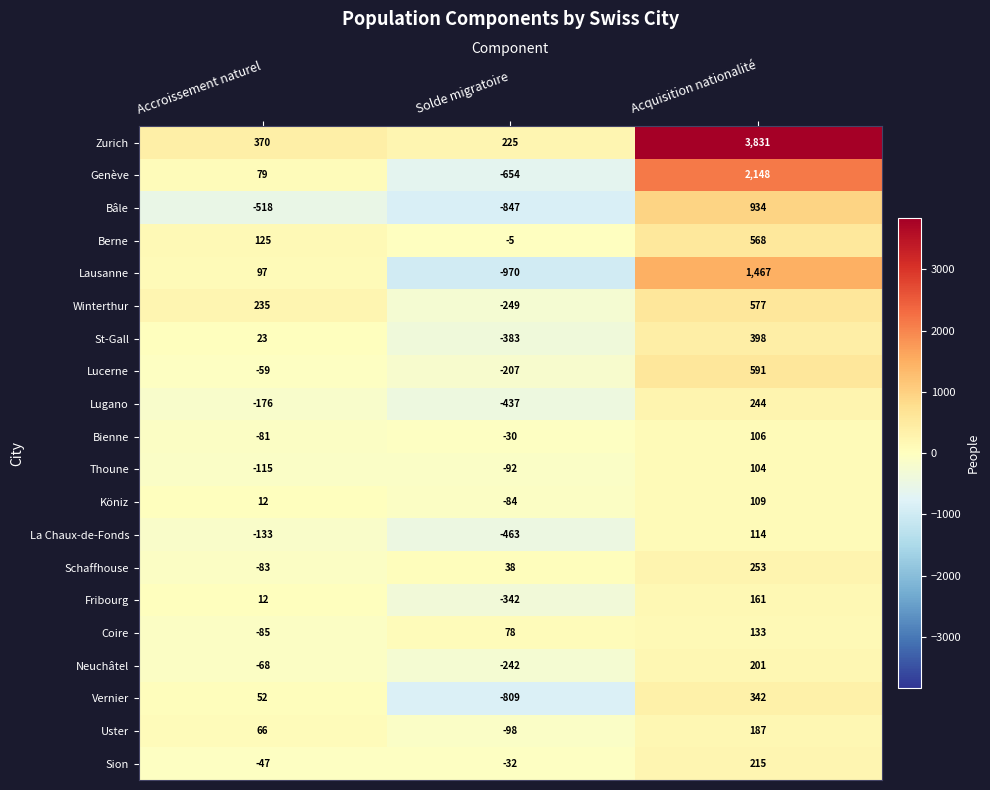

At which category is the sum across all series the highest?

Acquisition nationalité